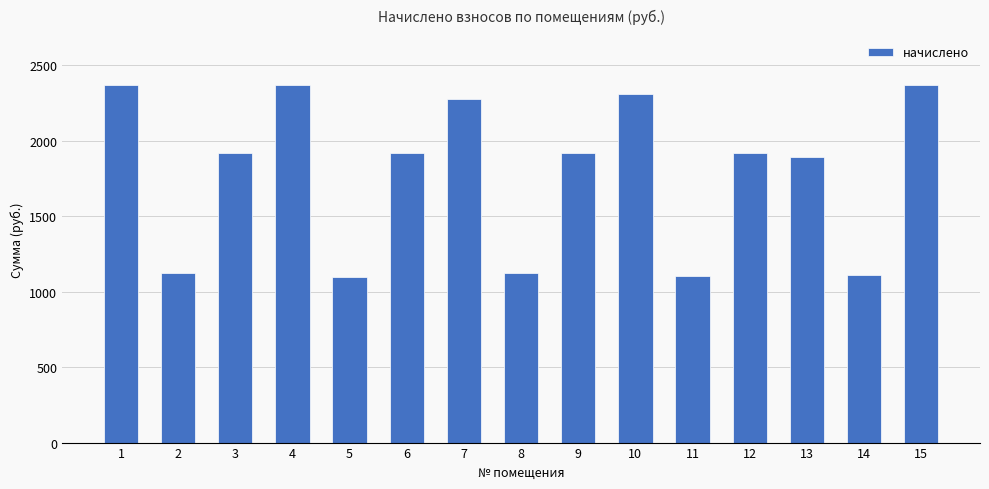

The chart shows a value of 1113.5 at 14. True or false?

True